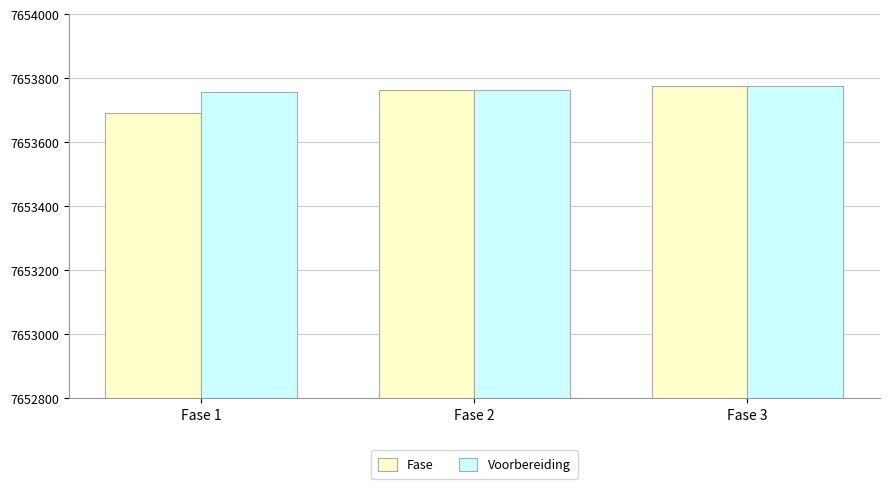

Which category has the lowest value across all series?

Fase 1